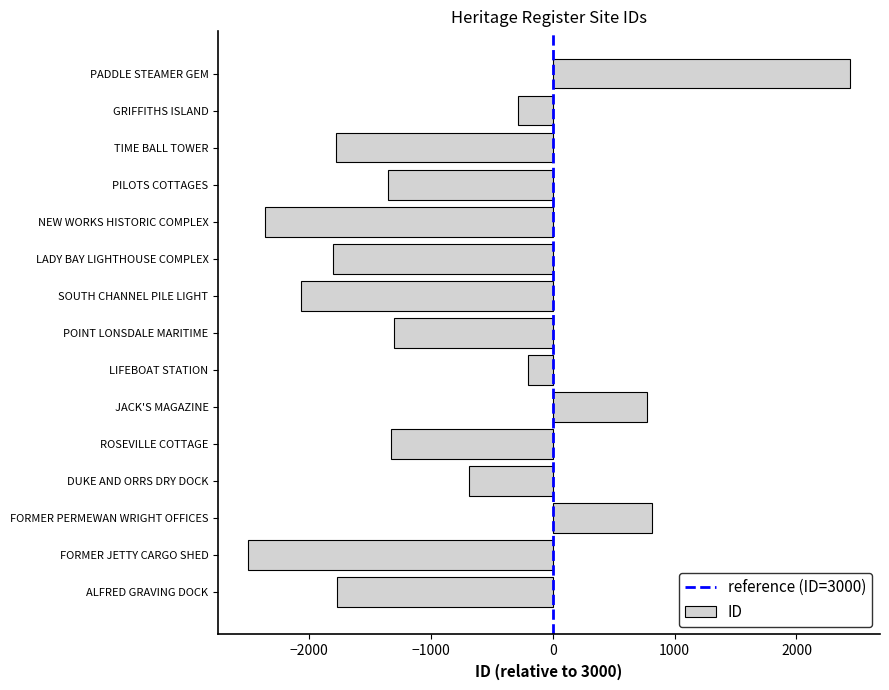

How many bars are there in total?

15